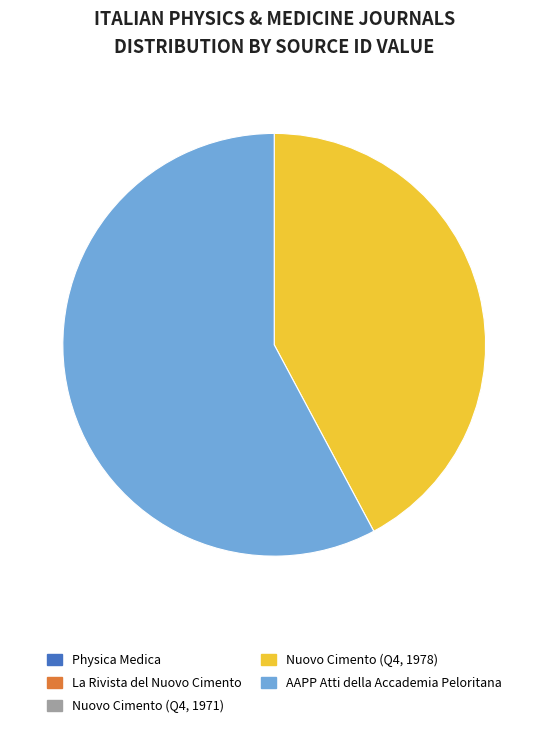

Combined, do Nuovo Cimento (Q4, 1978) and AAPP Atti della Accademia Peloritana account for over 50%?

Yes